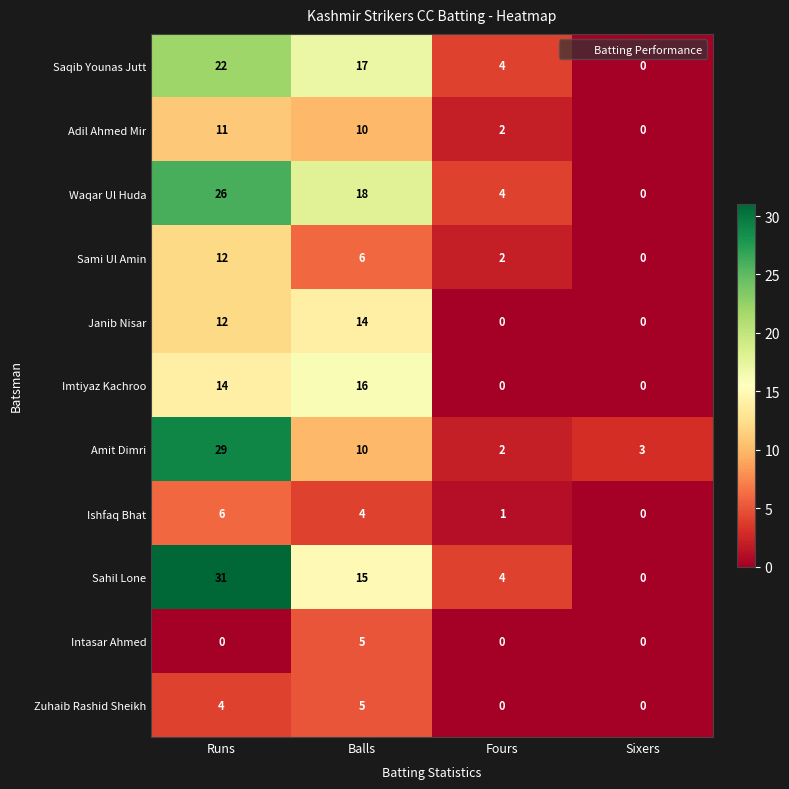

List the labels in order of Saqib Younas Jutt value, smallest first.

Sixers, Fours, Balls, Runs